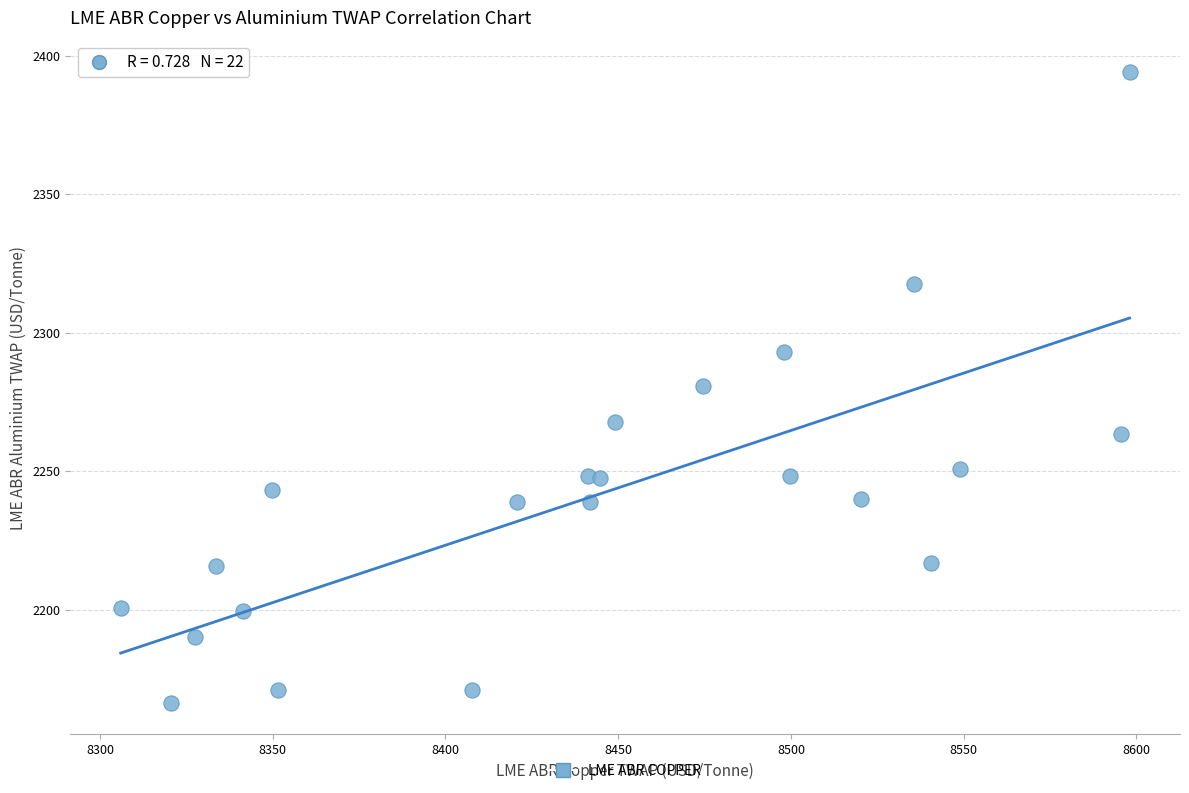

What is the range of X values (max minus min)?

292.0